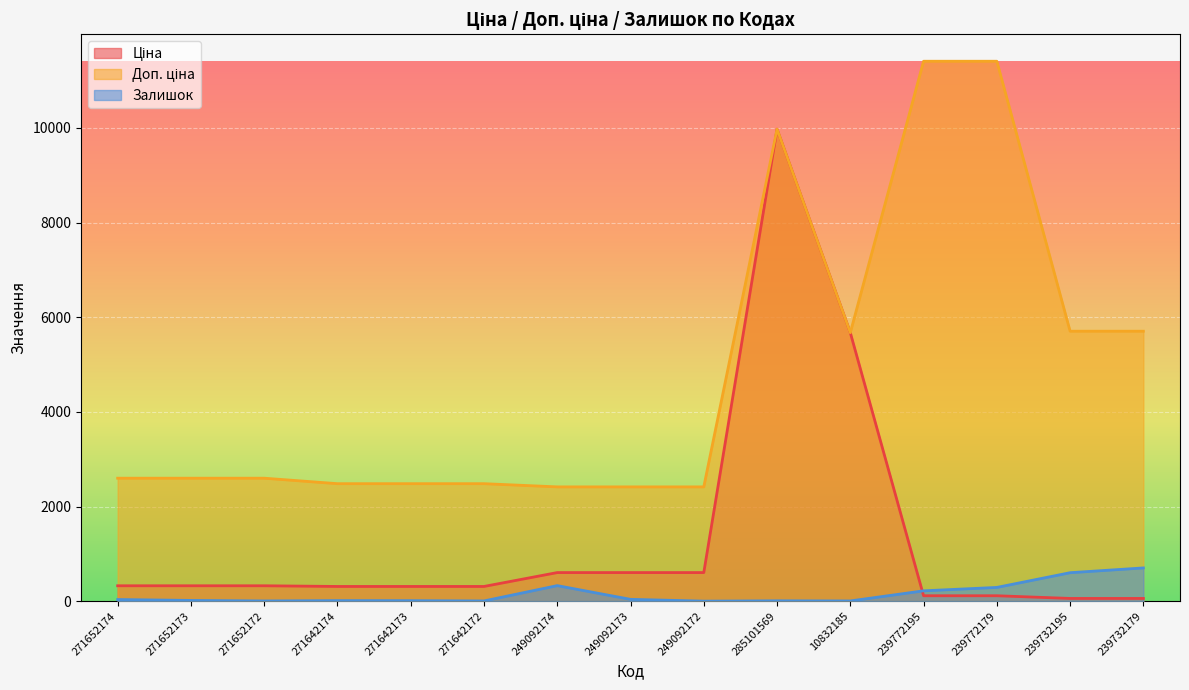

What are all the series names shown in the legend?

Ціна, Доп. ціна, Залишок